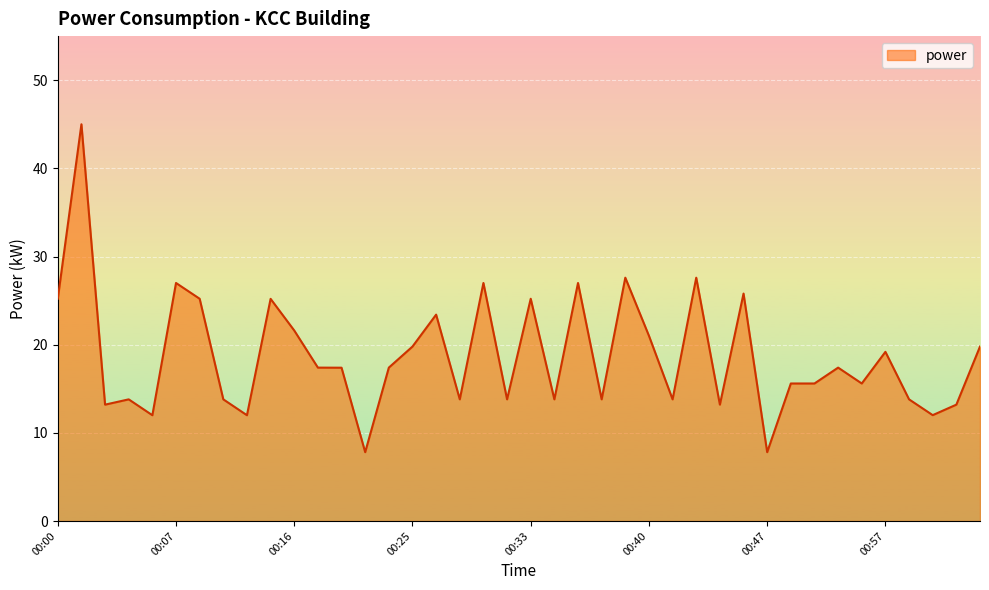

What is the smallest value displayed?

7.8